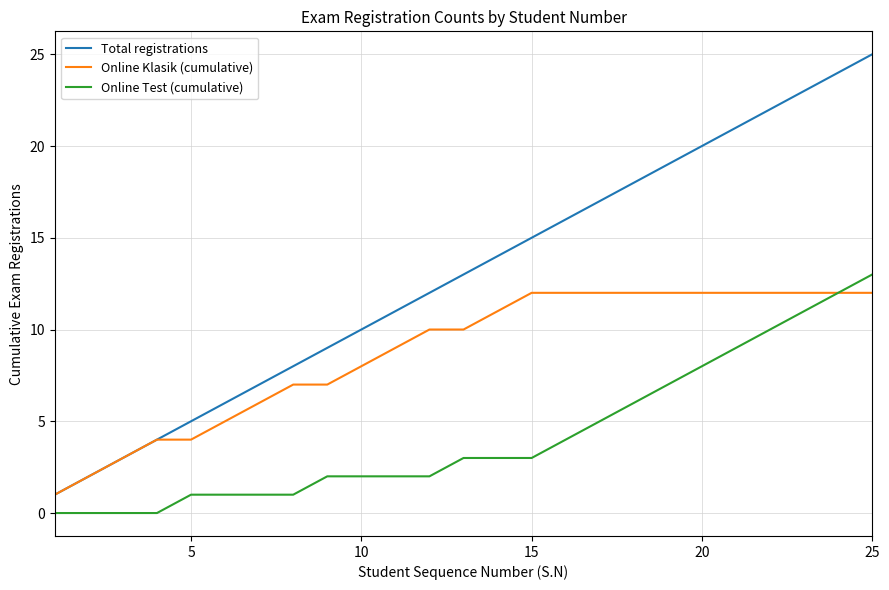

Which series has the largest total across all categories?

Total registrations